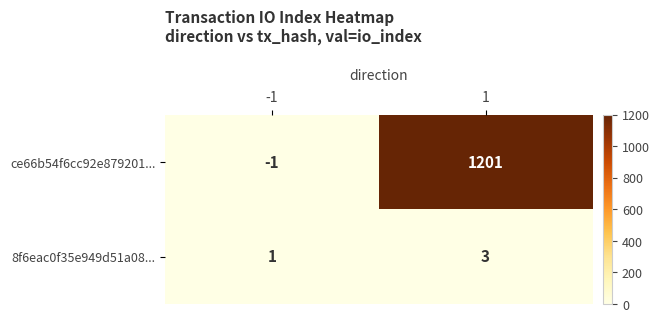

What is the highest value of the 8f6eac0f35e949d51a08... series?

3